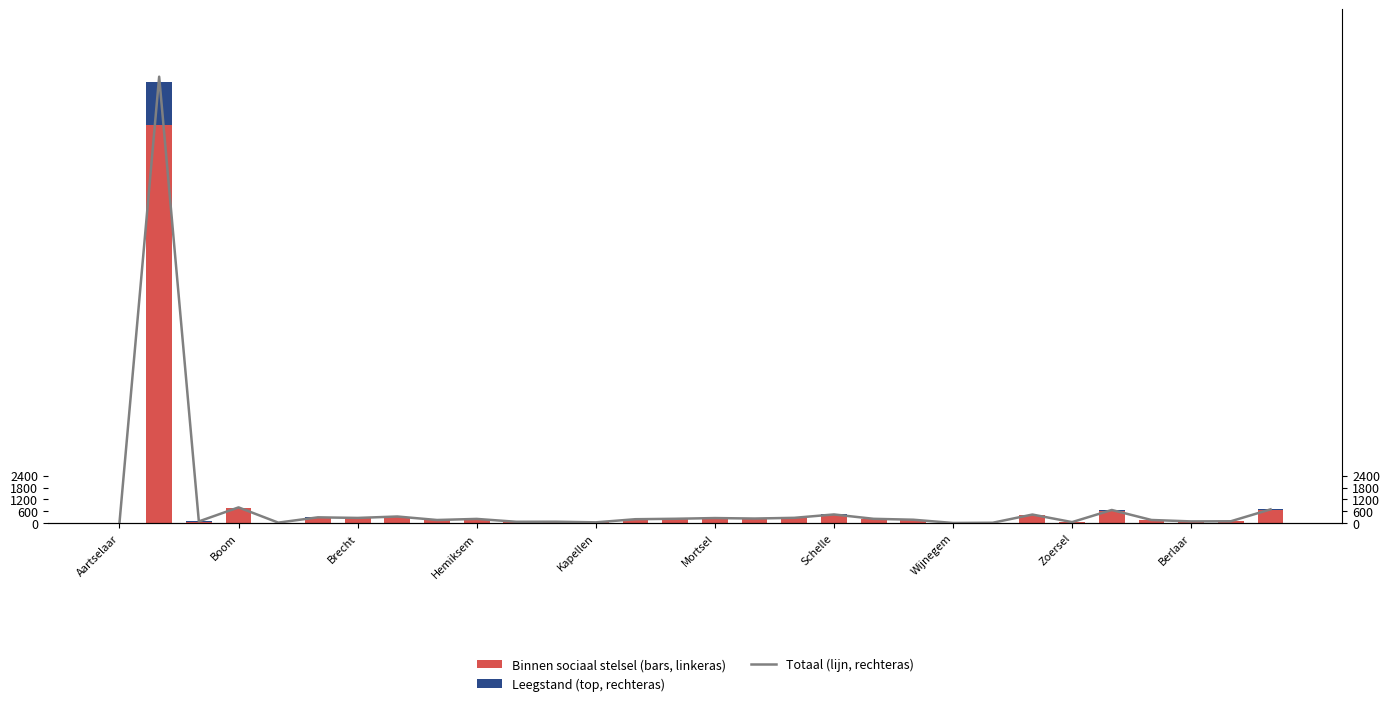

What value does the Binnen sociaal stelsel (hoofd) series have at 14, to the nearest 100?

200